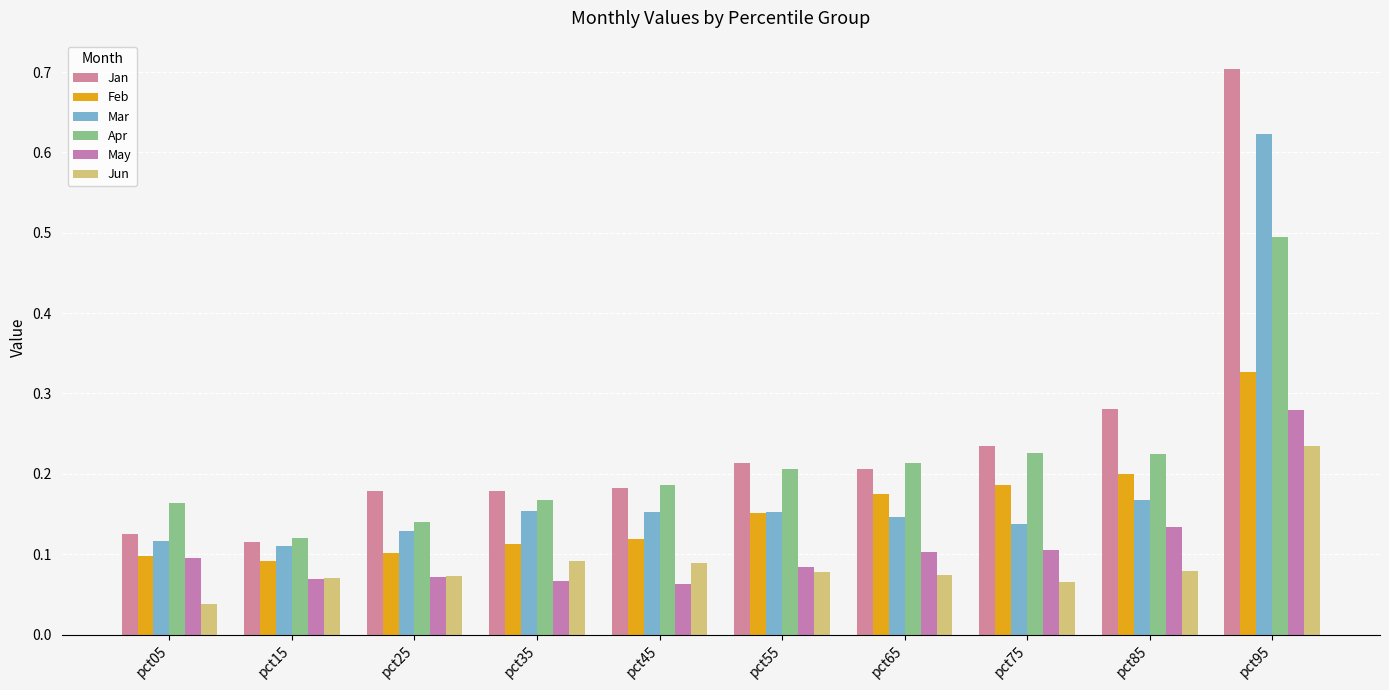

How many series are shown in this chart?

6